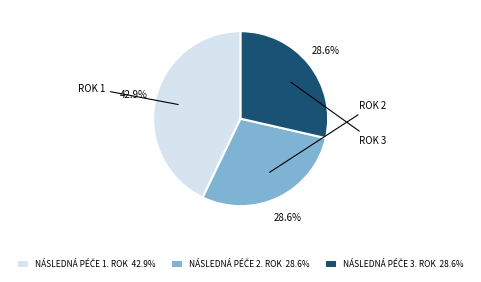

Is there a majority slice in this chart?

No